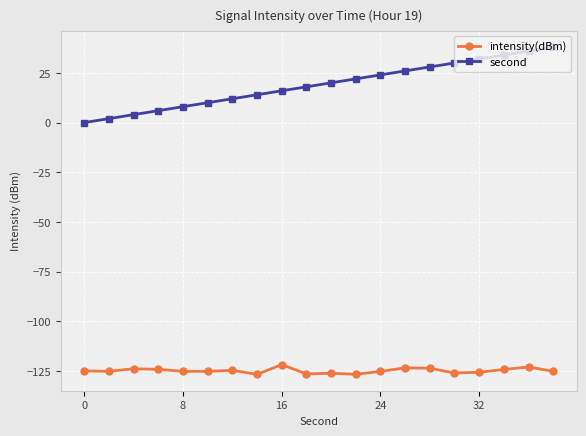

What is the sum of all second values?

380.0